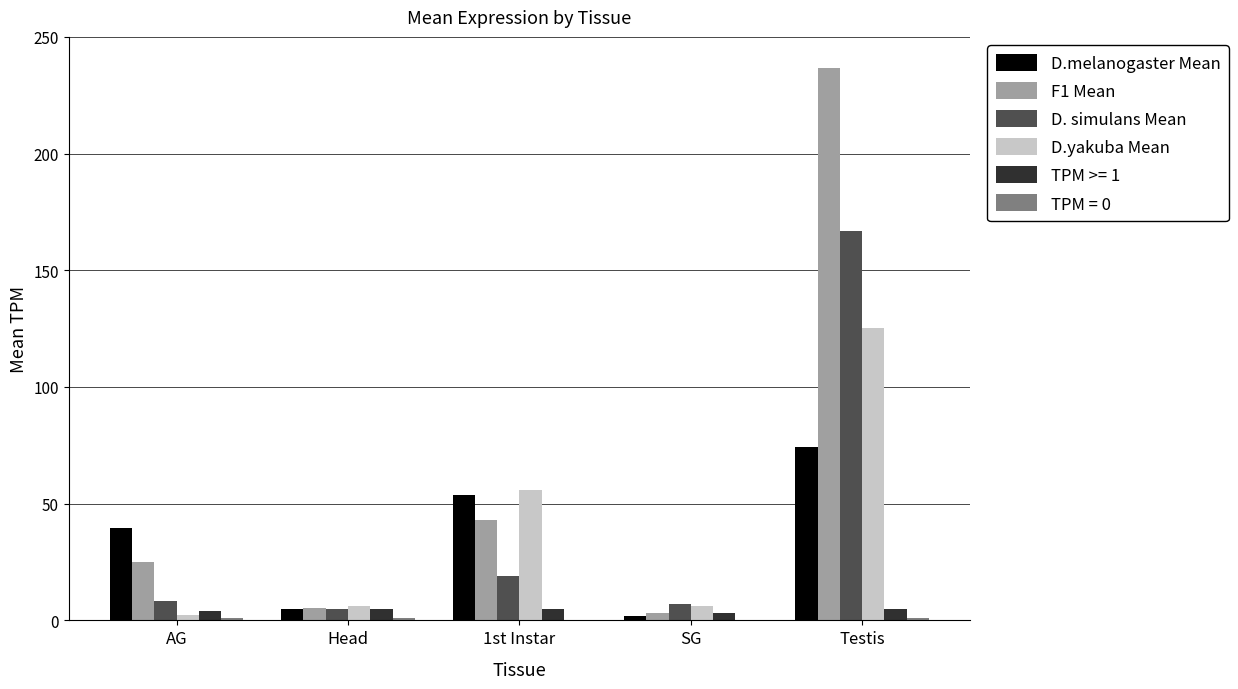

How many categories are shown in the chart?

5